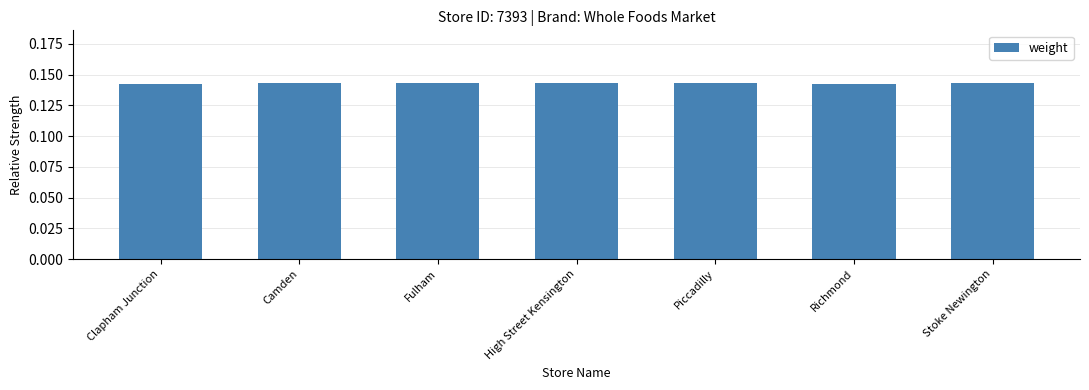

What is the sum of the values at Richmond and Clapham Junction?

0.3